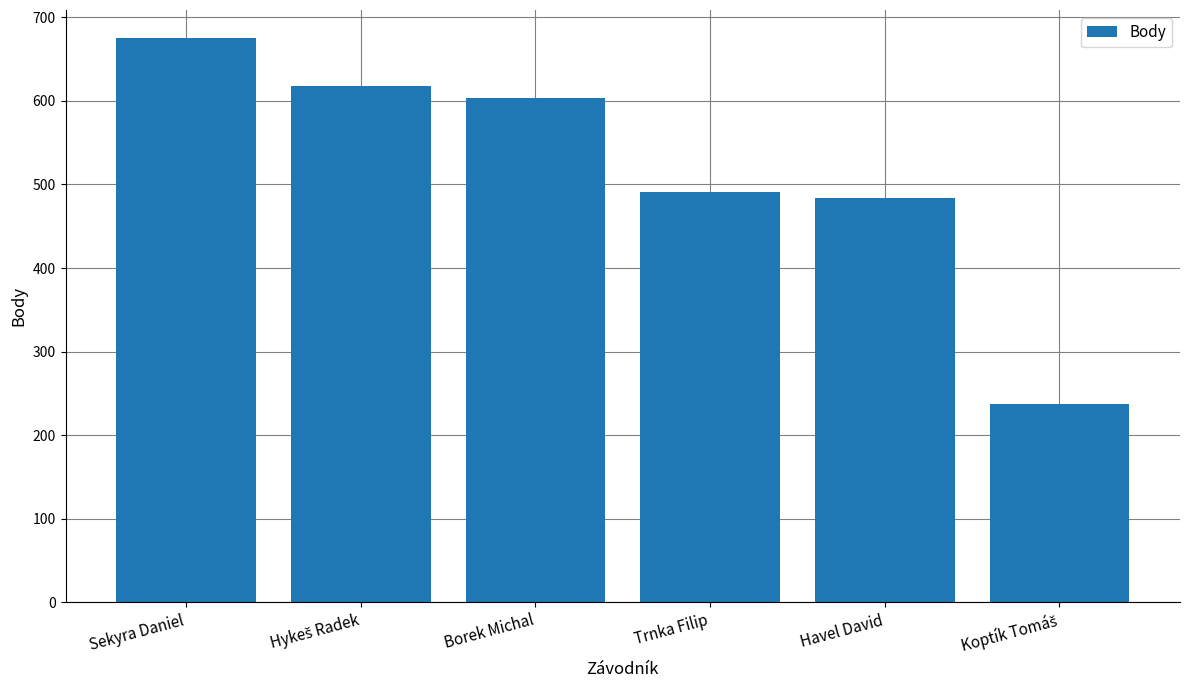

True or false: the data shows 484 at Havel David.

True